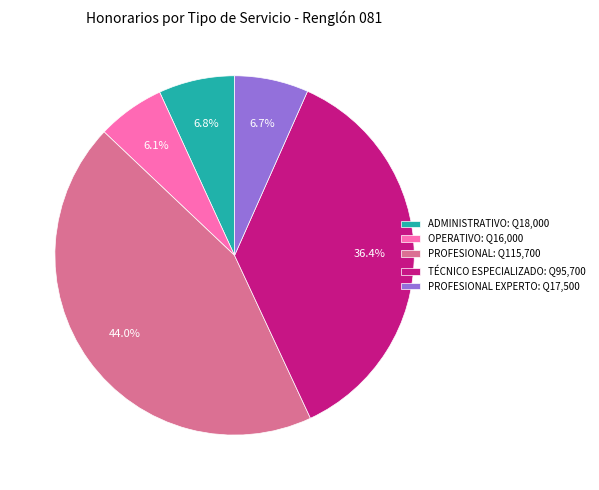

Is there a majority slice in this chart?

No